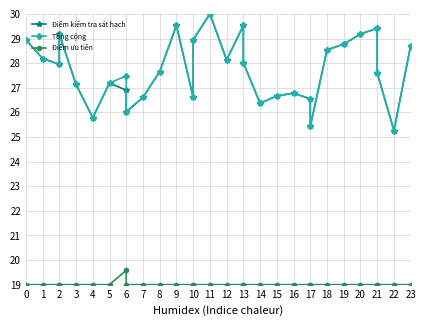

What are all the series names shown in the legend?

Điểm kiểm tra sát hạch, Tổng cộng, Điểm ưu tiên